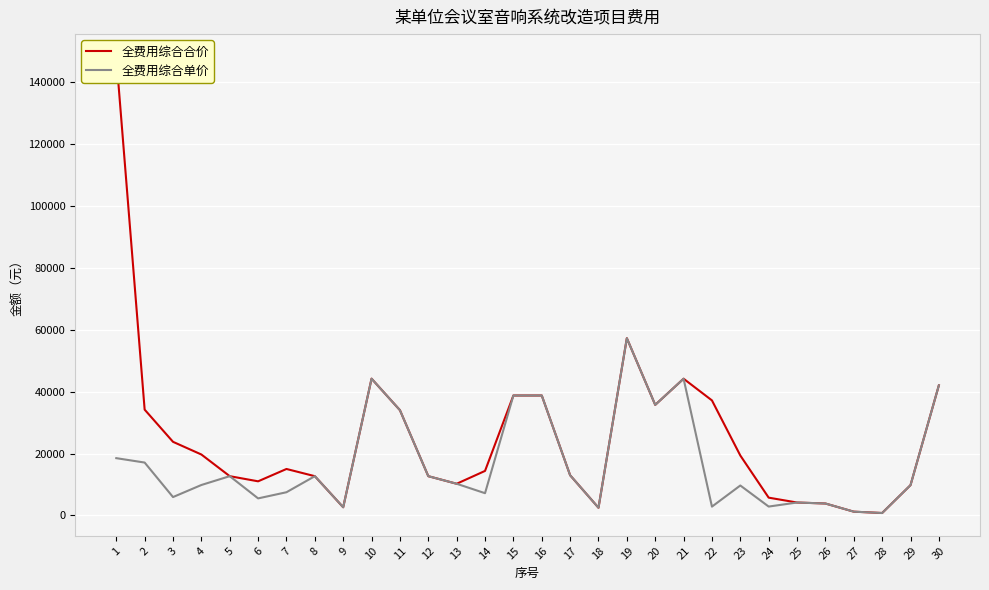

Which series has the widest spread of values?

全费用综合合价